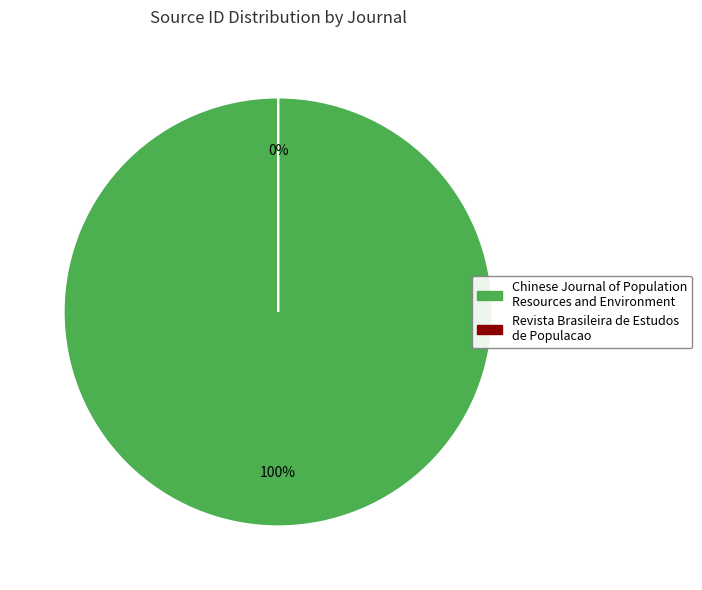

Count the number of slices in the pie.

2